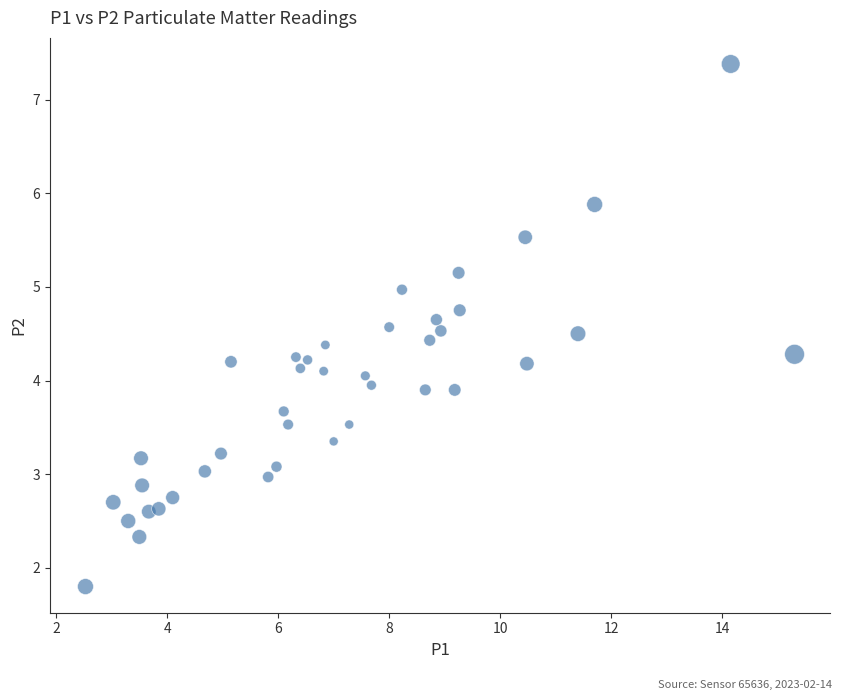

What is the range of Y values (max minus min)?

5.6